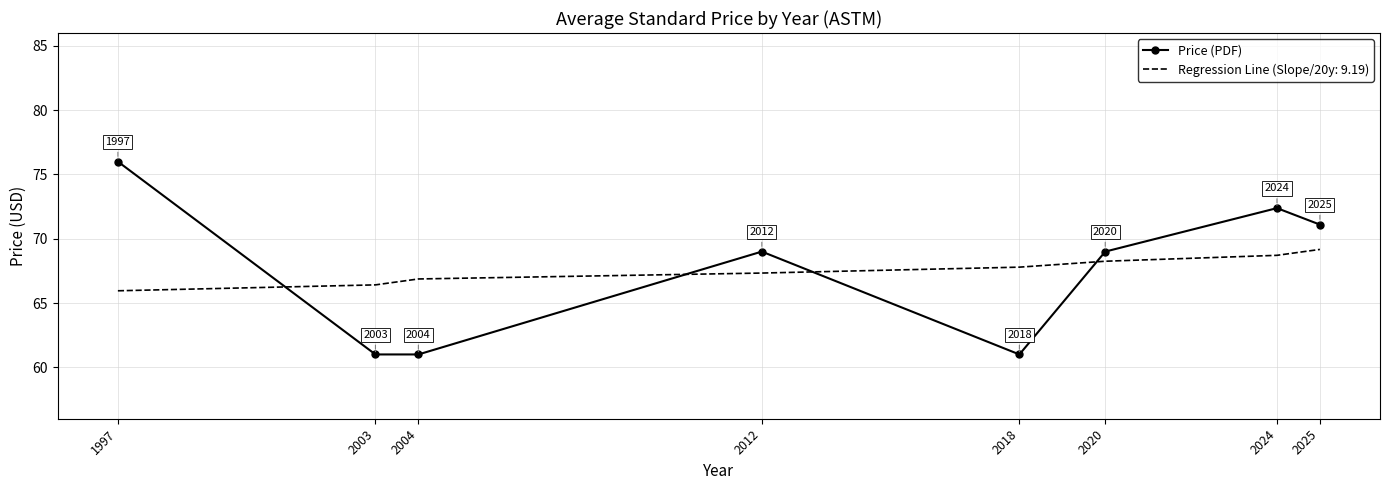

What is the difference between the Price (PDF) values at 2020 and 2018?

8.0